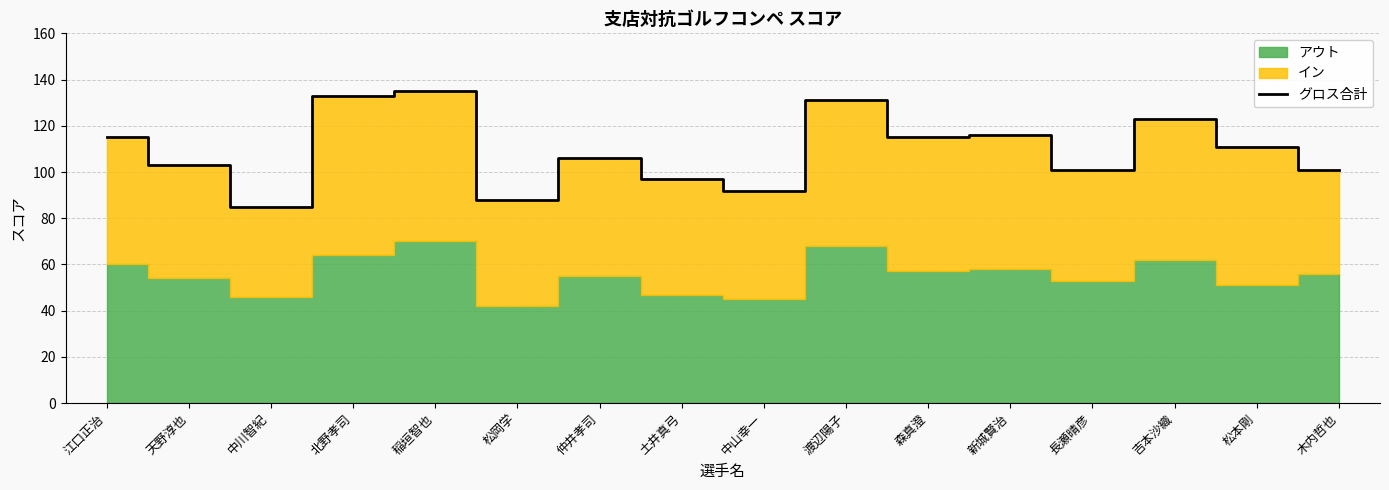

What is the maximum value shown in the chart?

135